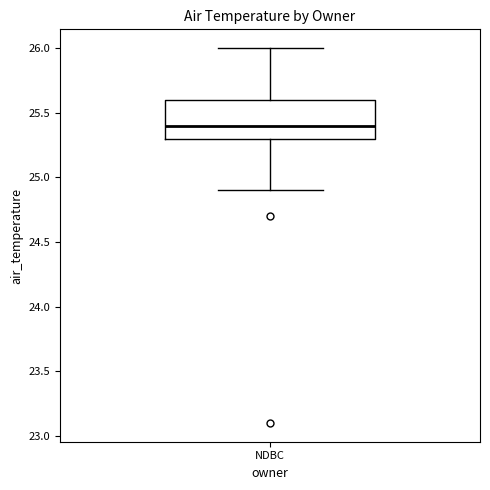

Where does the upper whisker of the box for NDBC end on the y-axis? The values are not printed on the chart, so give them approximately, as read against the axis.

26.0